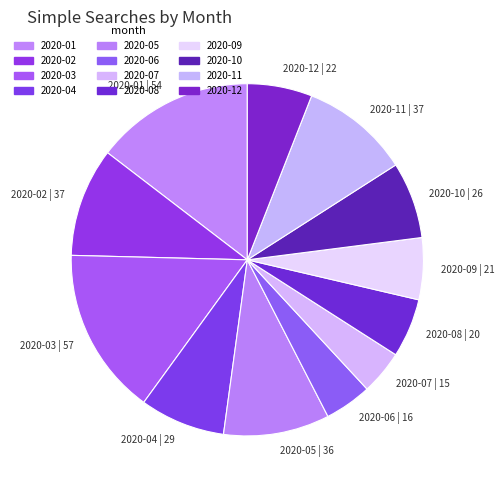

Do 2020-03 | 57 and 2020-07 | 15 together represent more than half of the pie?

No